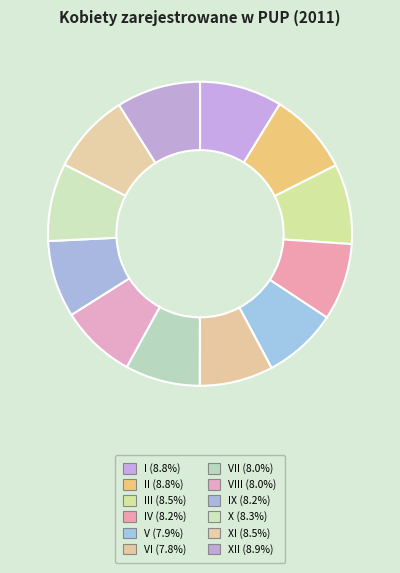

Which category has the biggest portion of the pie?

XII